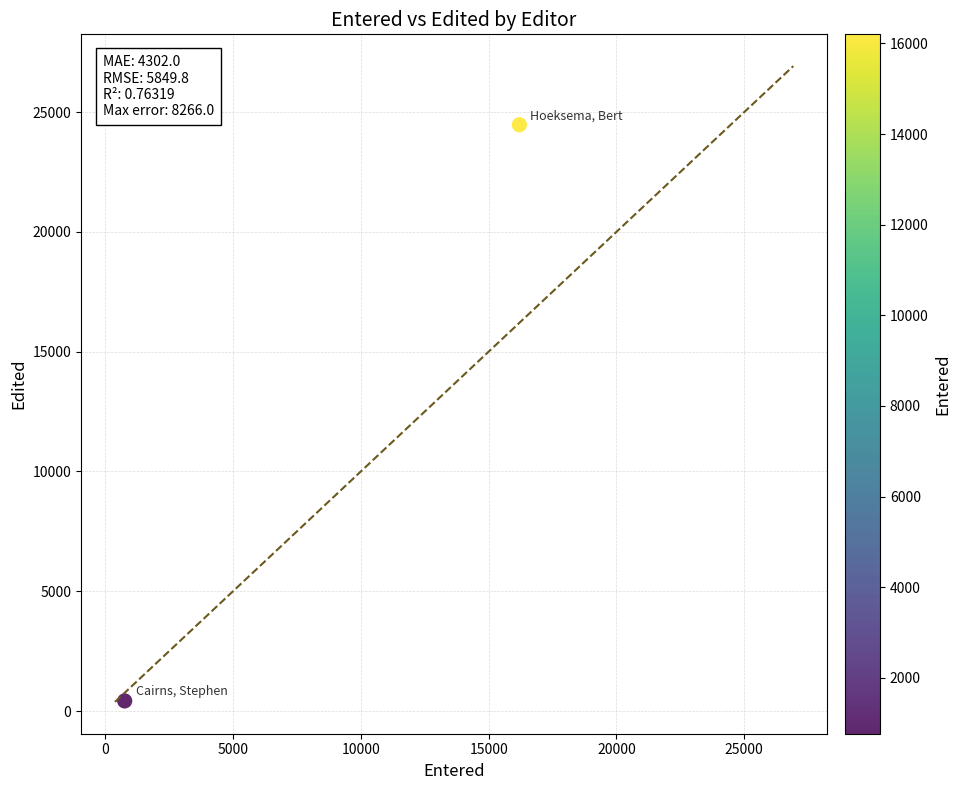

What is the average X value?

8483